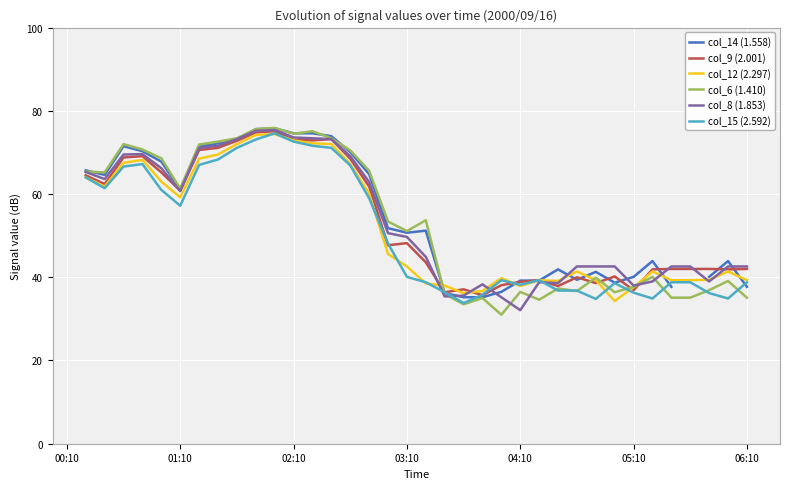

Count the number of data series in this chart.

6